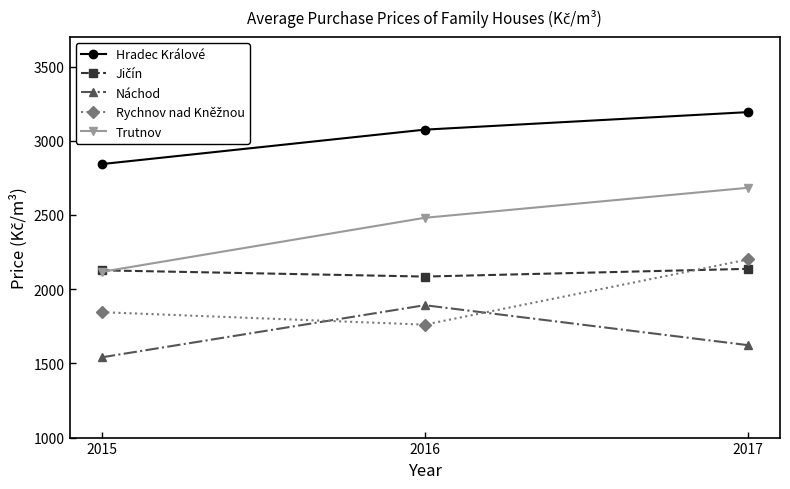

Read the Trutnov value at 2015, to the nearest 100.

2100